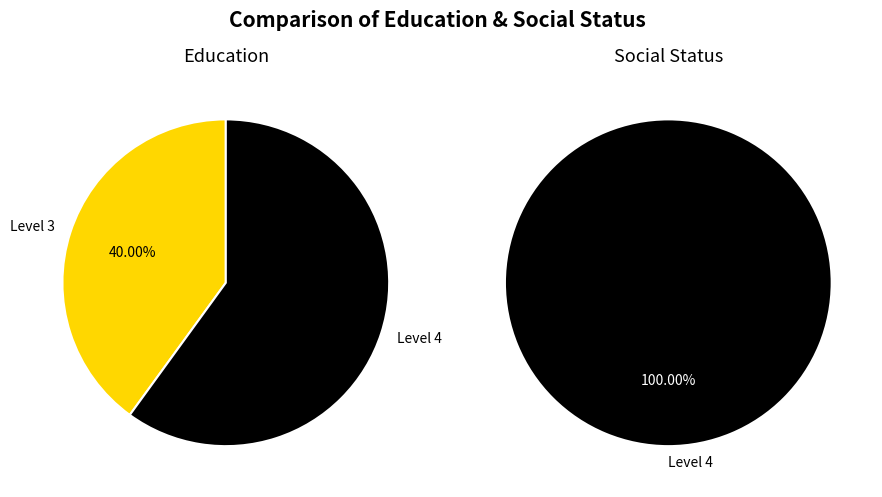

Is it true that 1 is 15% of the pie?

False